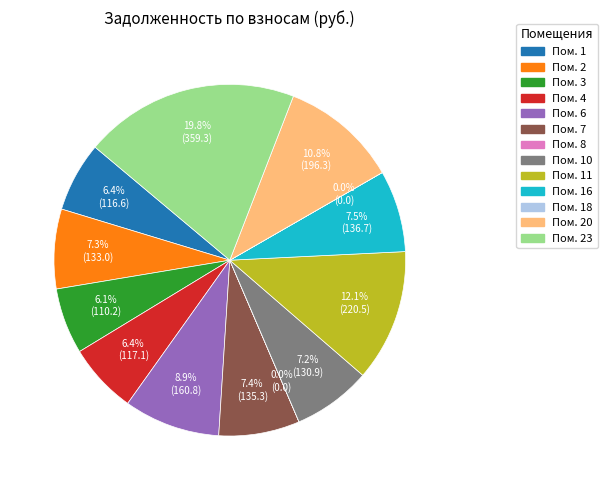

Is there a majority slice in this chart?

No